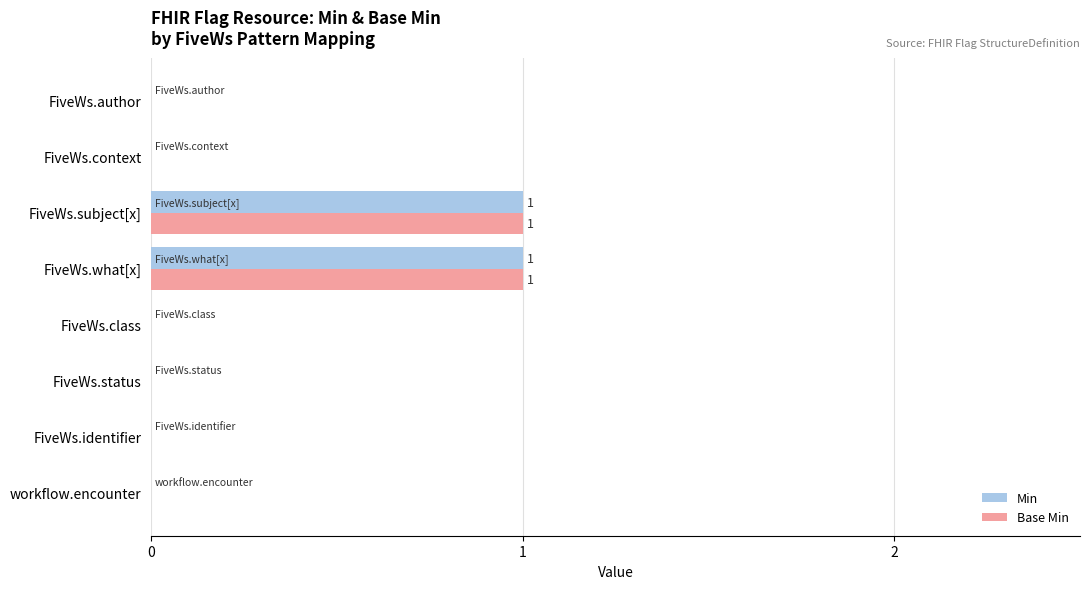

The Min series shows -1 at workflow.encounter. True or false?

False